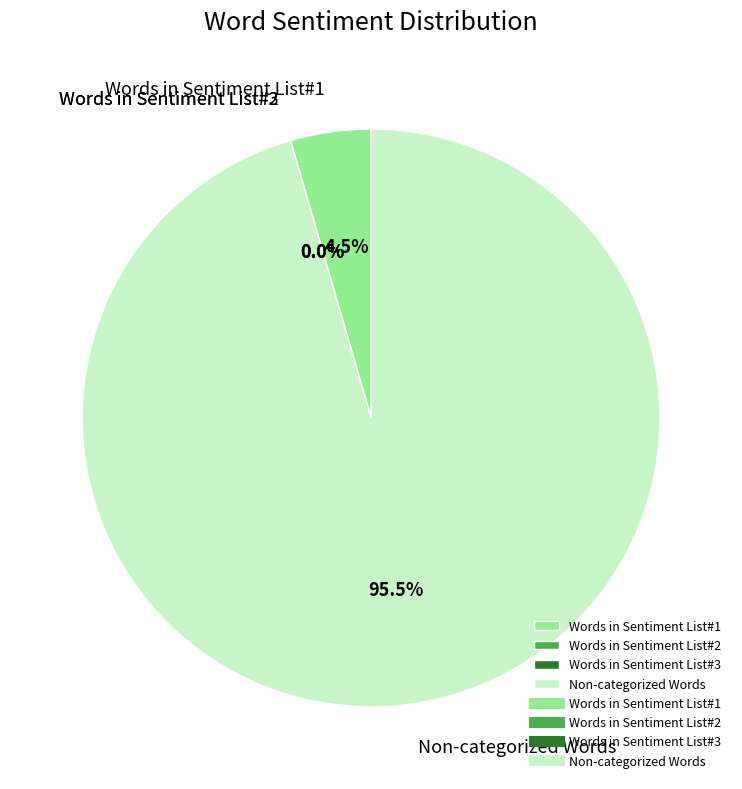

Which slice is the smallest?

Words in Sentiment List#2